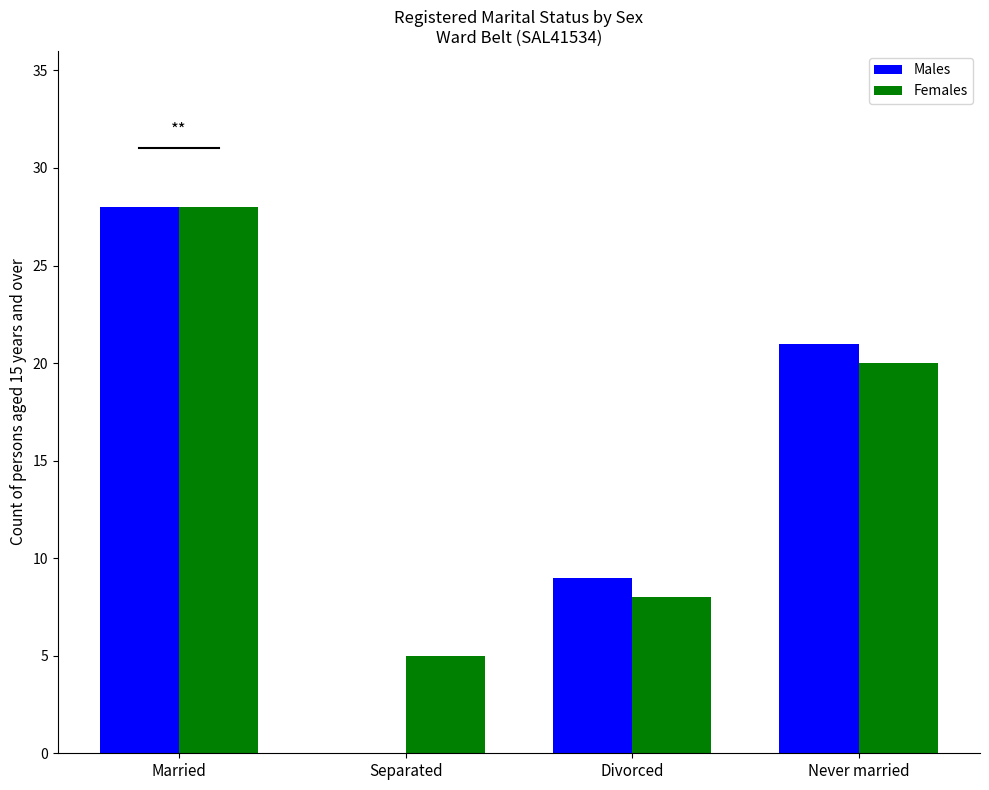

What is the total value across all series at Separated?

5